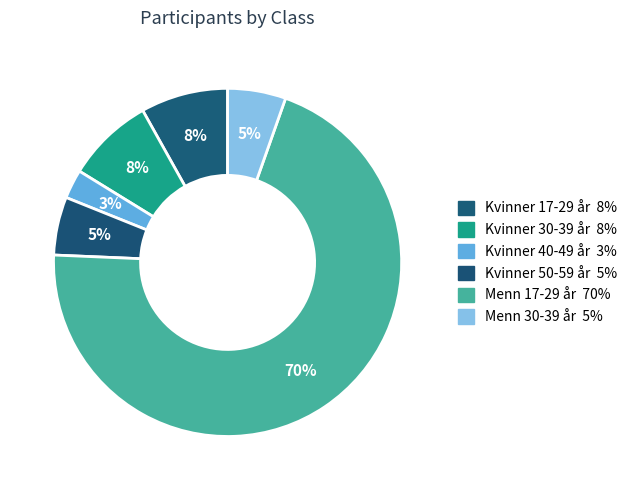

Is it true that Kvinner 30-39 år is 17% of the pie?

False